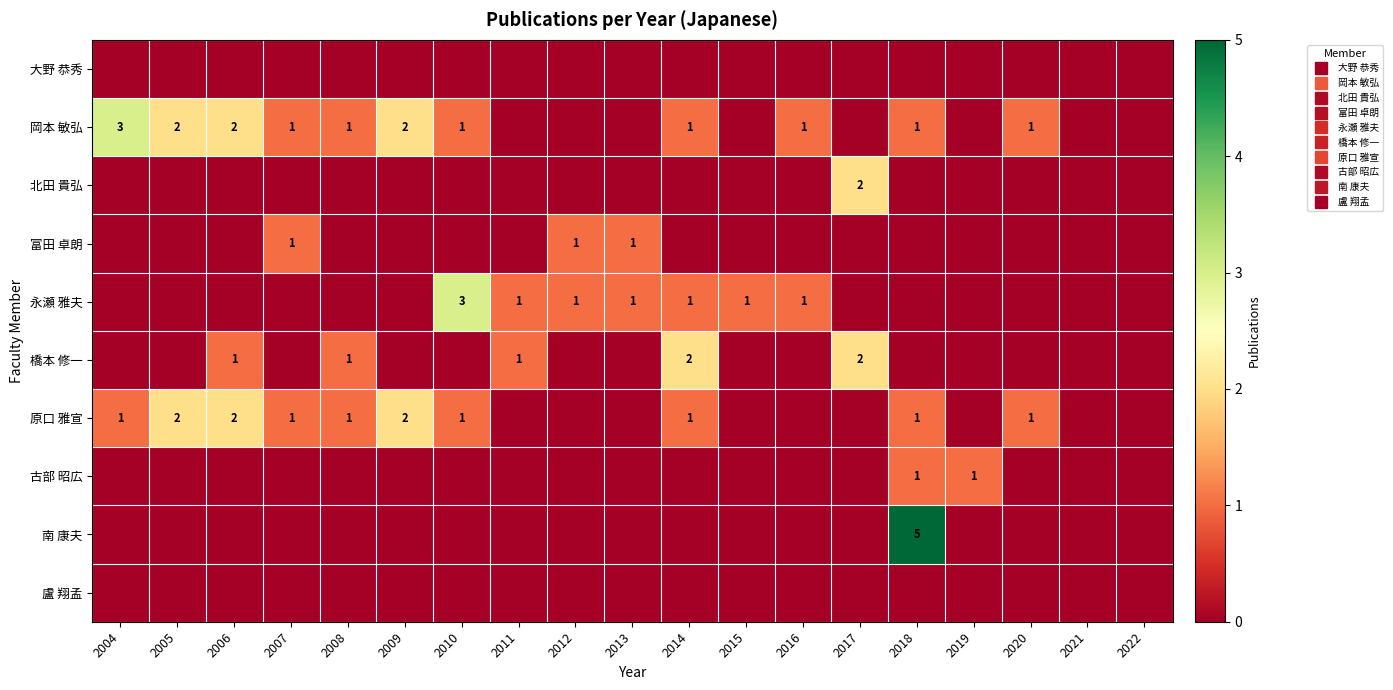

How many data points does each series have?

19